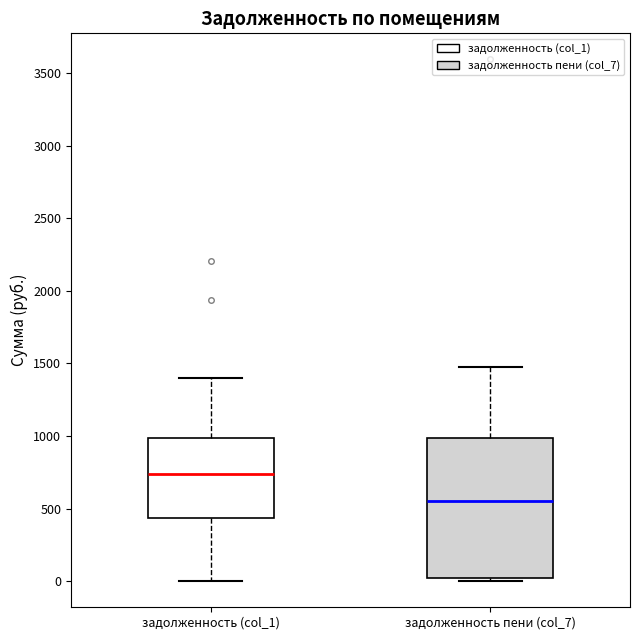

Where is the lower edge of the box for задолженность пени (col_7) on the y-axis? The values are not printed on the chart, so give them approximately, as read against the axis.

0